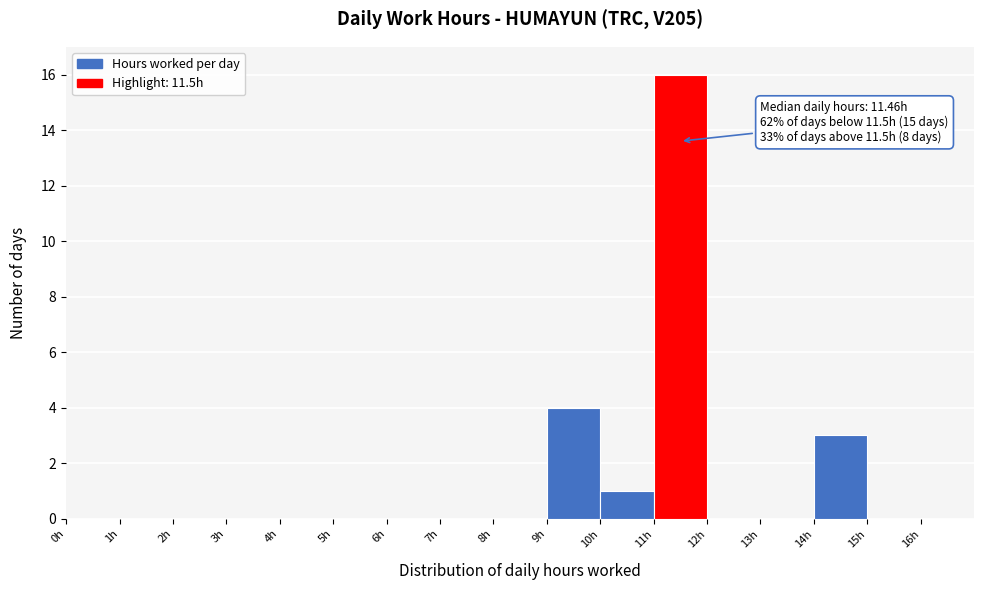

Over which range of the x-axis is the bar tallest?

11 to 12